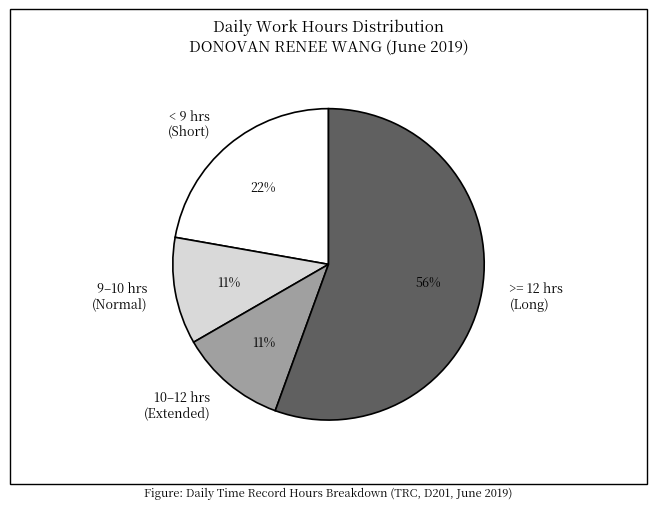

Count the number of slices in the pie.

4